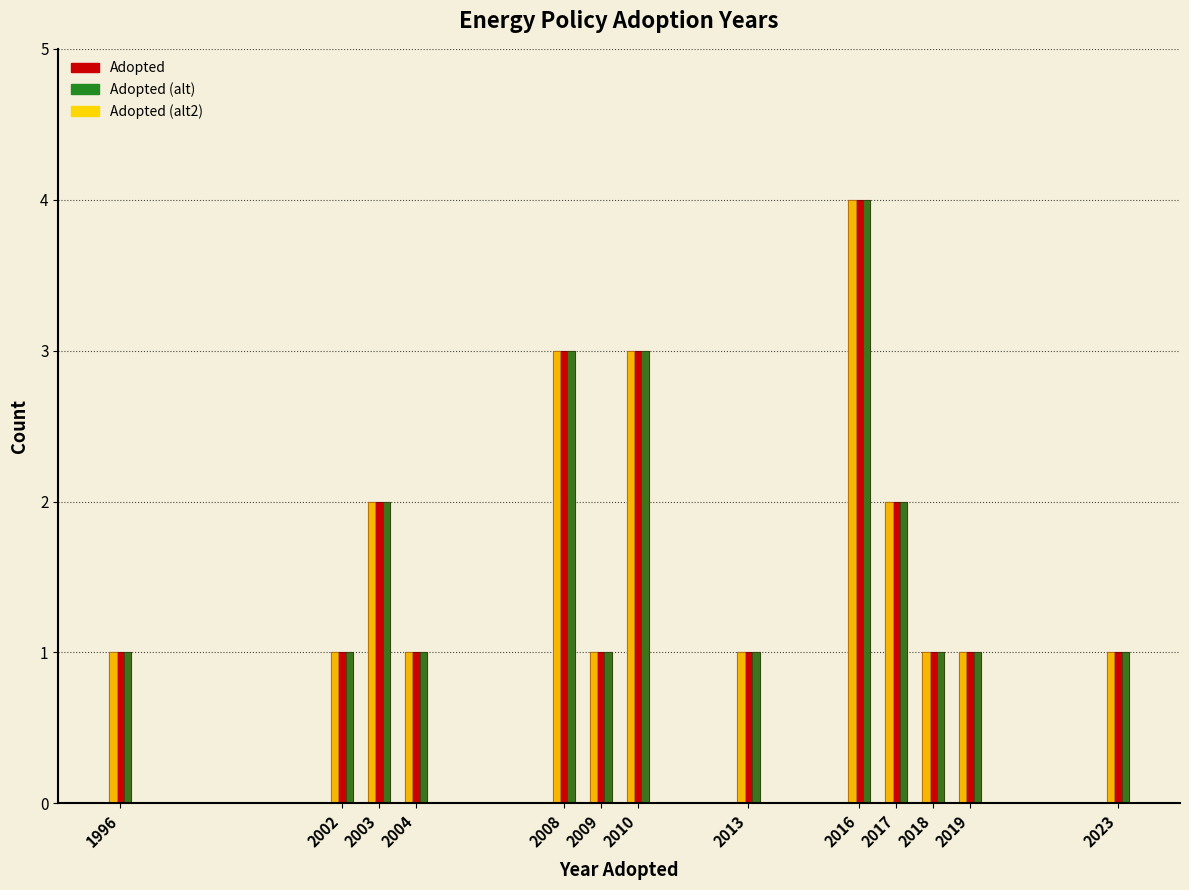

What is the total value across all series at 2018?

3